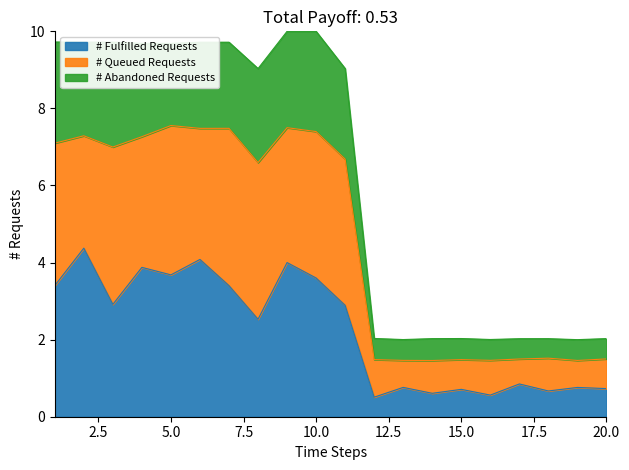

What is the minimum value for # Fulfilled Requests?

0.5